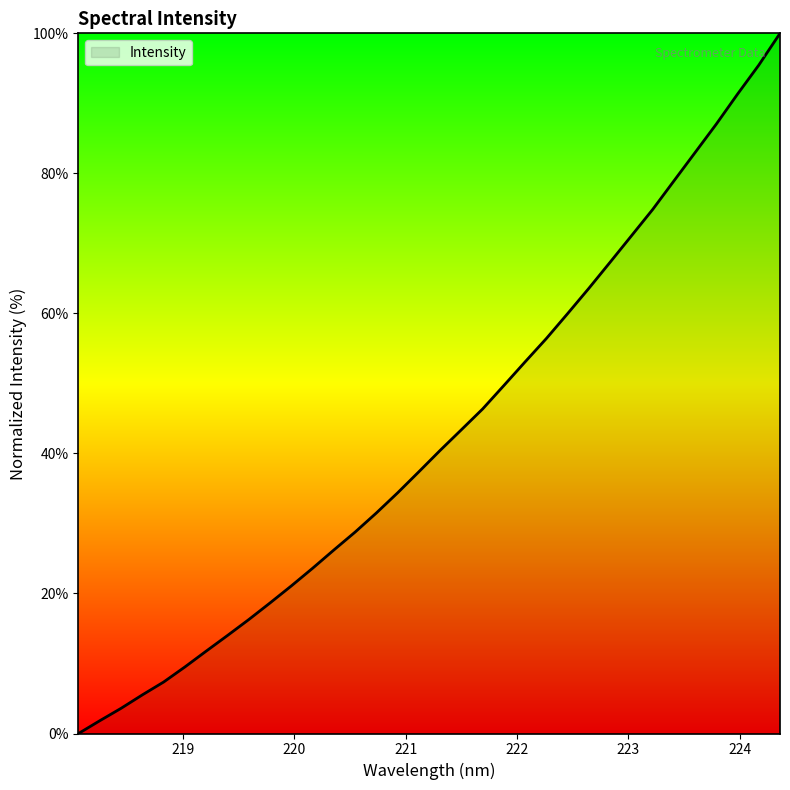

What is the maximum value shown in the chart?

100.0